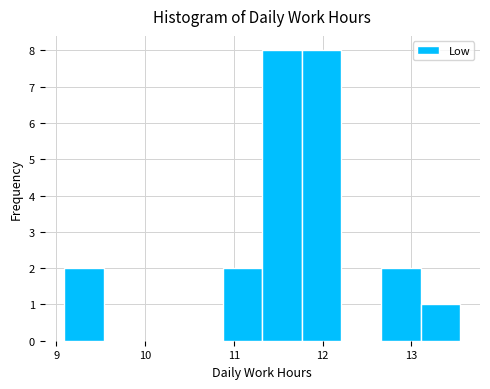

What is the height of the bar covering 13.1 to 13.6 on the x-axis? Neither the bar edges nor the heights are printed on the chart, so give them approximately, as read against the axes.

1